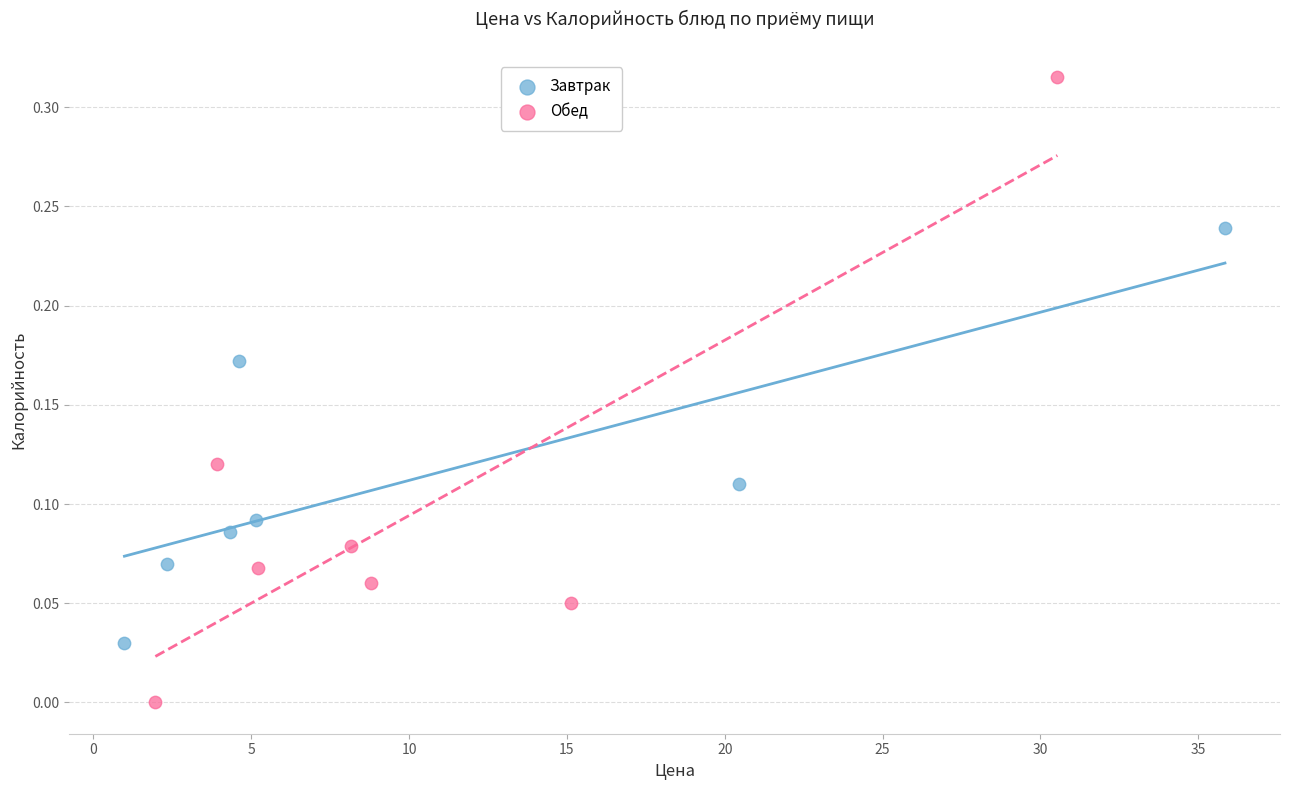

Which series has the widest spread of Y values?

Обед